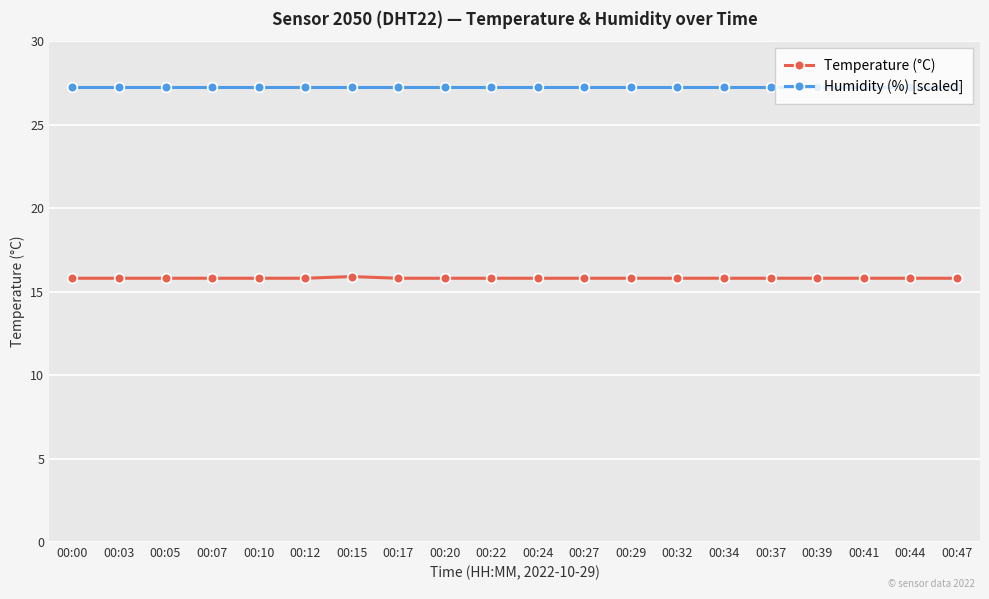

What is the smallest value displayed?

15.8